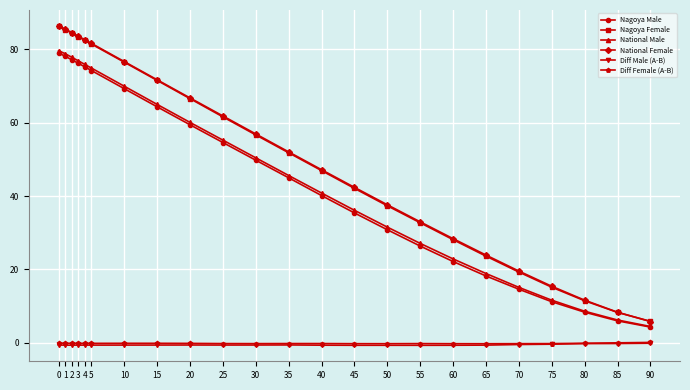

What is the total value across all series at 10?

291.5